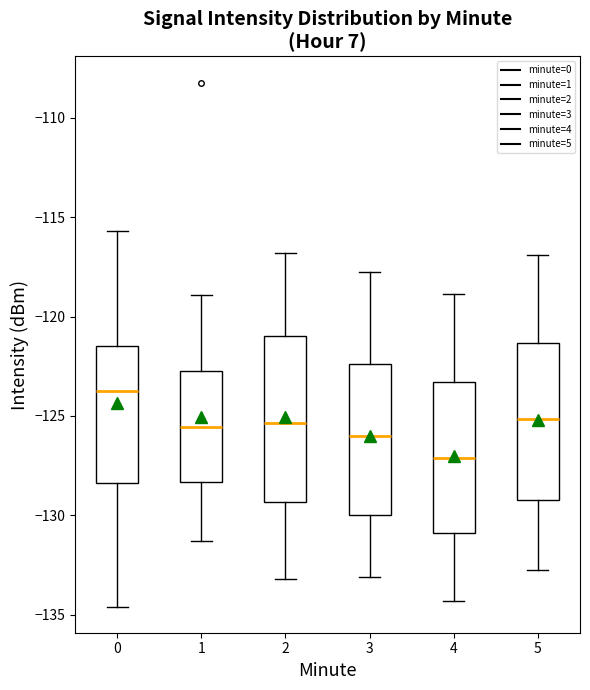

Where does the median line of the box at x = 5 sit on the y-axis? The values are not printed on the chart, so give them approximately, as read against the axis.

-125.0